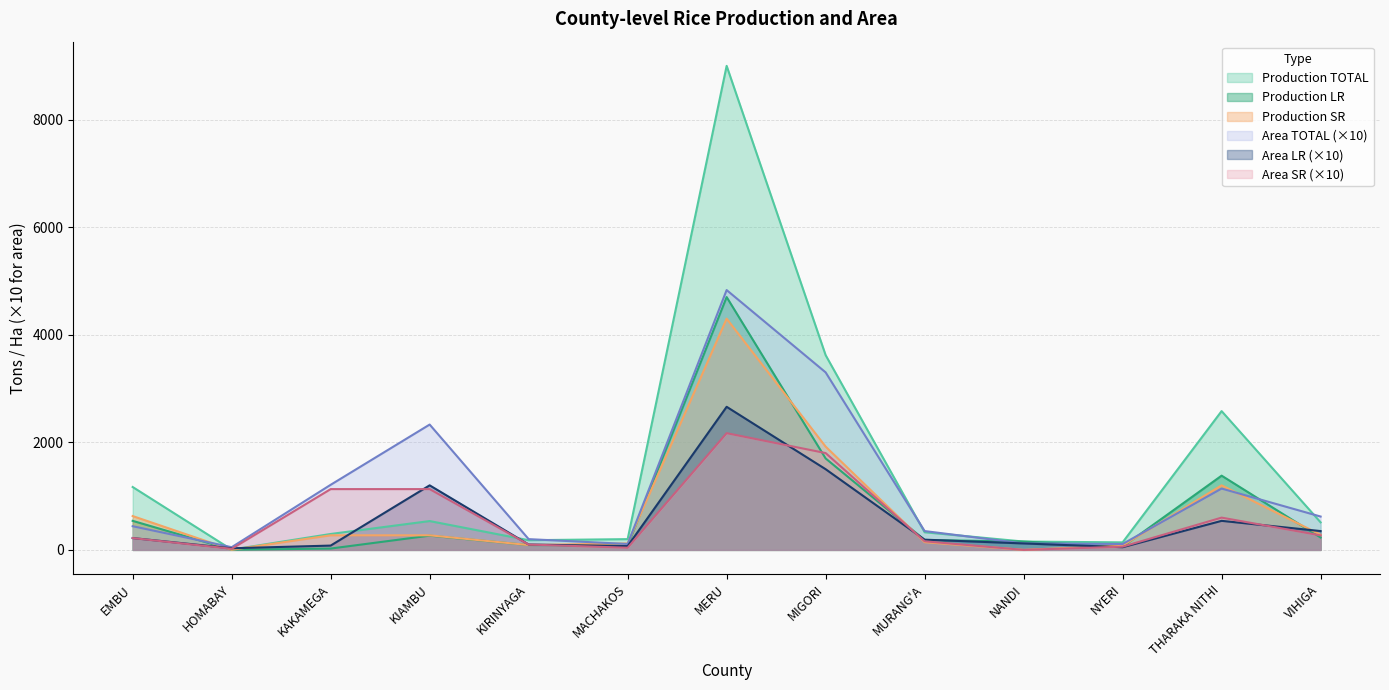

What is the sum of the Area TOTAL values at NYERI and HOMABAY?

160